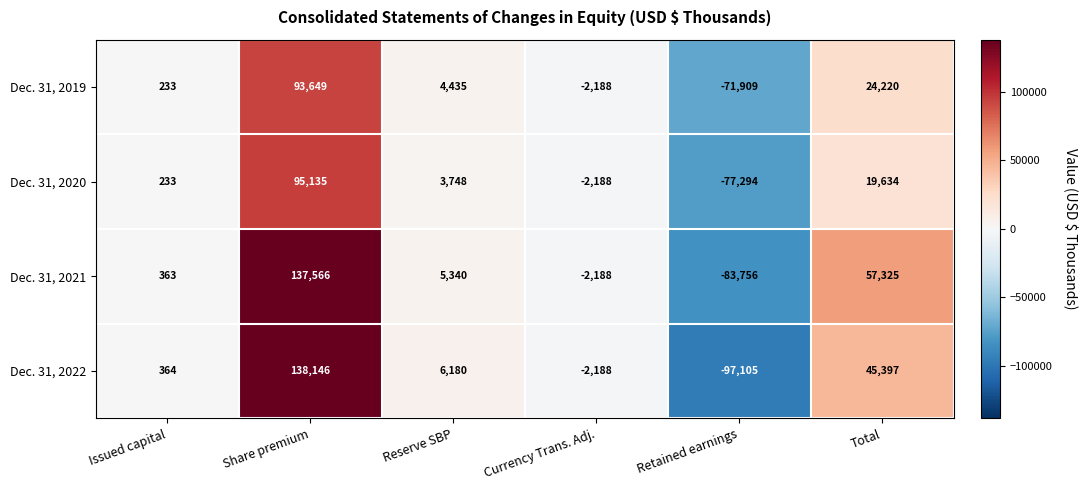

How many series are shown in this chart?

4